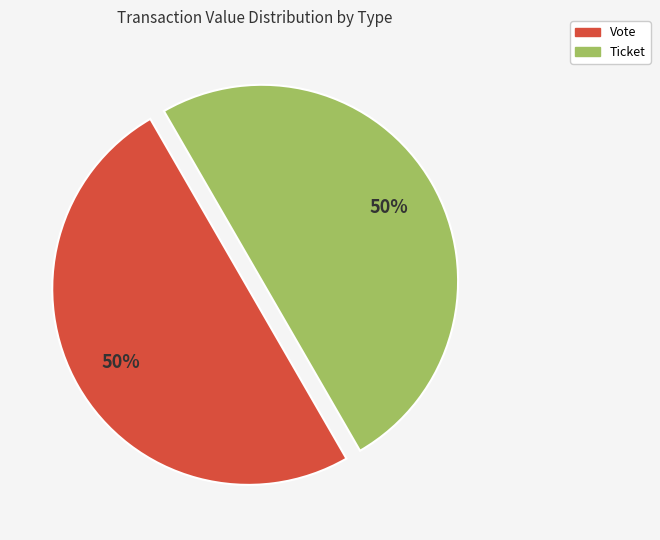

To the nearest percent, what is the average slice percentage?

50%